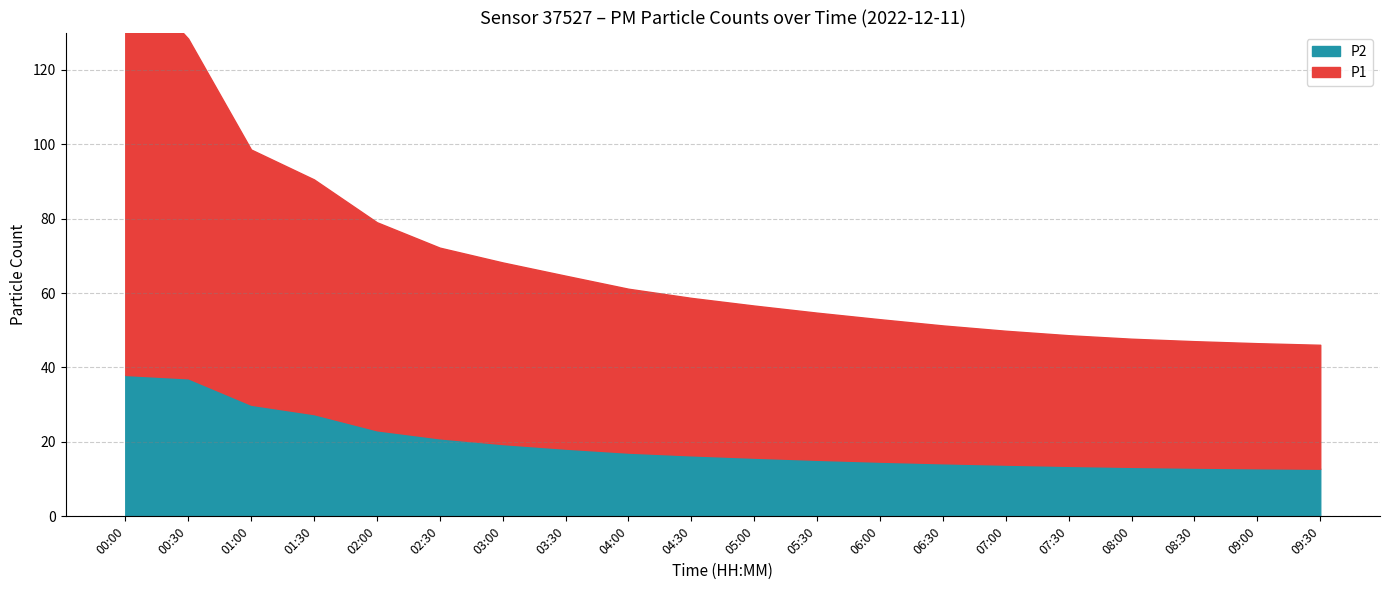

Rank the series at 07:00 from lowest to highest value.

P2, P1